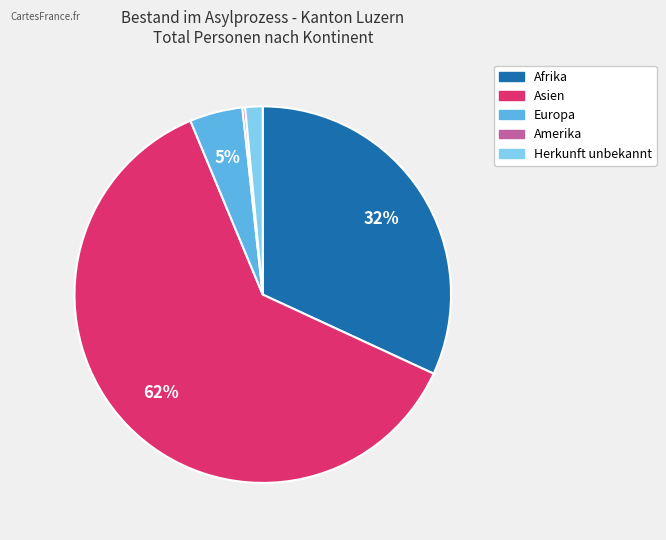

Combined, do Herkunft unbekannt and Europa account for over 50%?

No